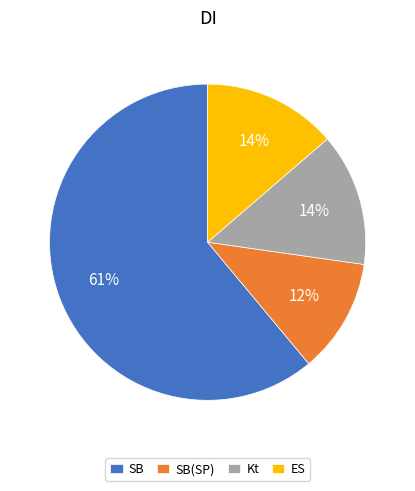

Which slice is the smallest?

SB(SP)